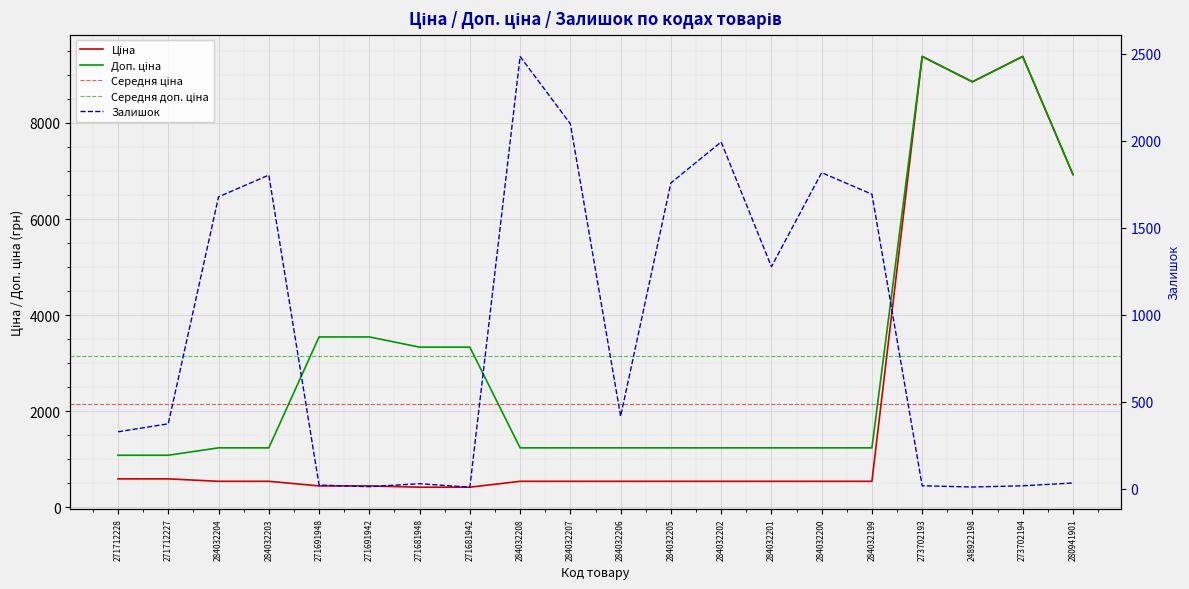

What is the greatest value displayed?

9384.0